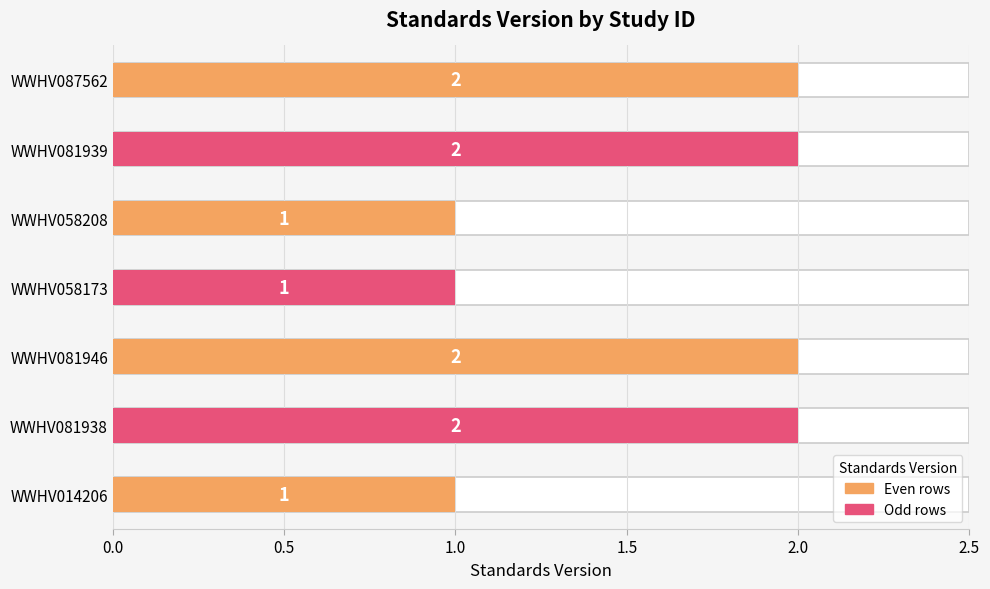

What is the label of the 4th bar from the right?

WWHV058173